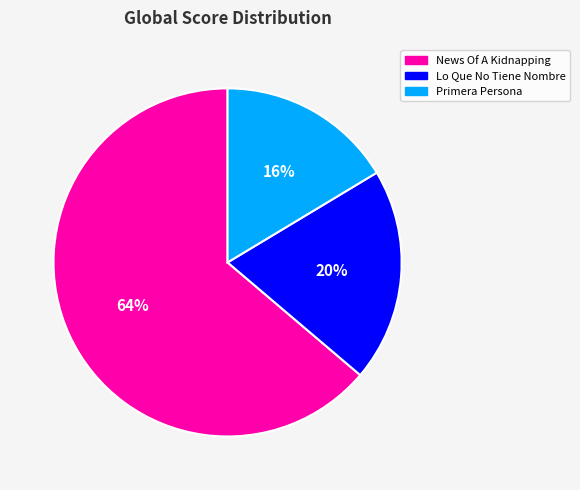

How many slices are in this pie chart?

3